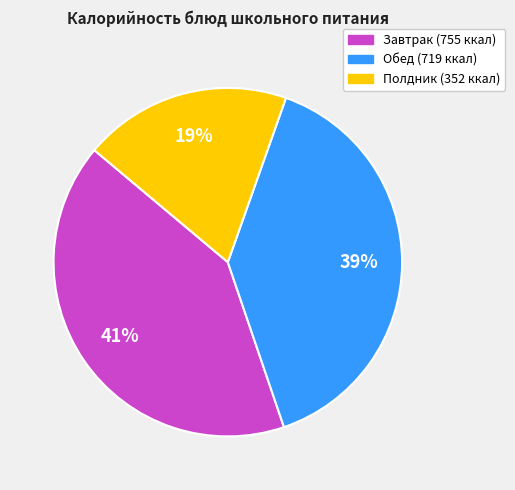

Is there a majority slice in this chart?

No